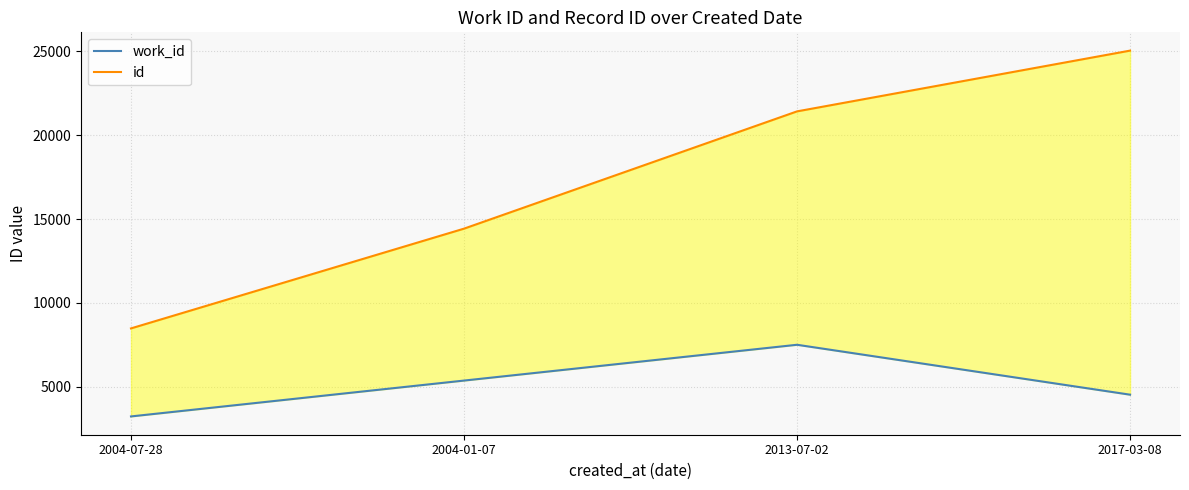

What is the average value of the work_id series?

5155